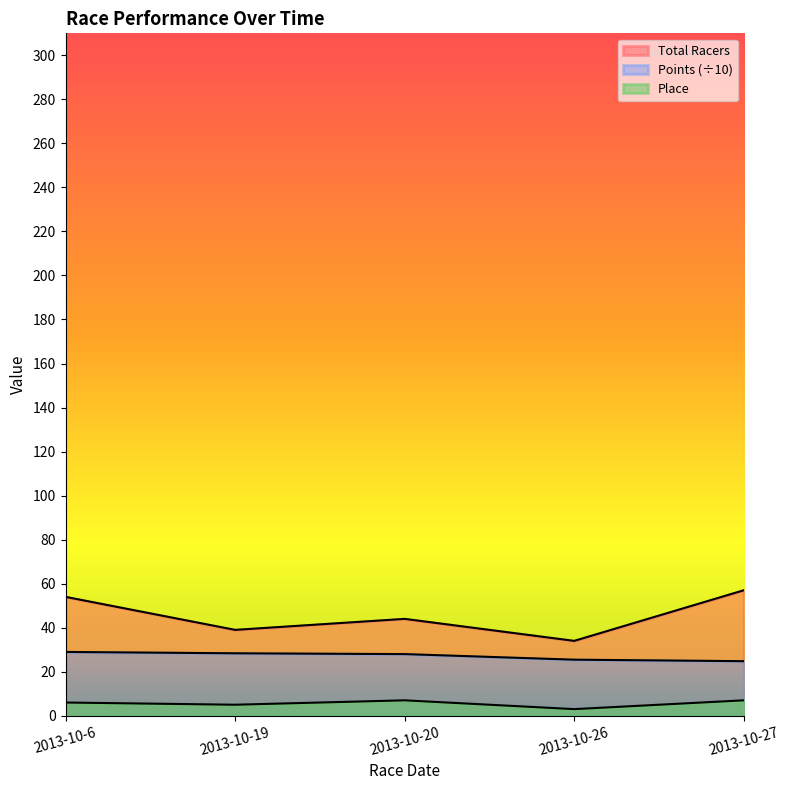

Reading right to left, what are all the values shown in this chart?

Total Racers: 57.0	34.0	44.0	39.0	54.0
Points: 24.8	25.5	28.0	28.4	29.0
Place: 7.0	3.0	7.0	5.0	6.0